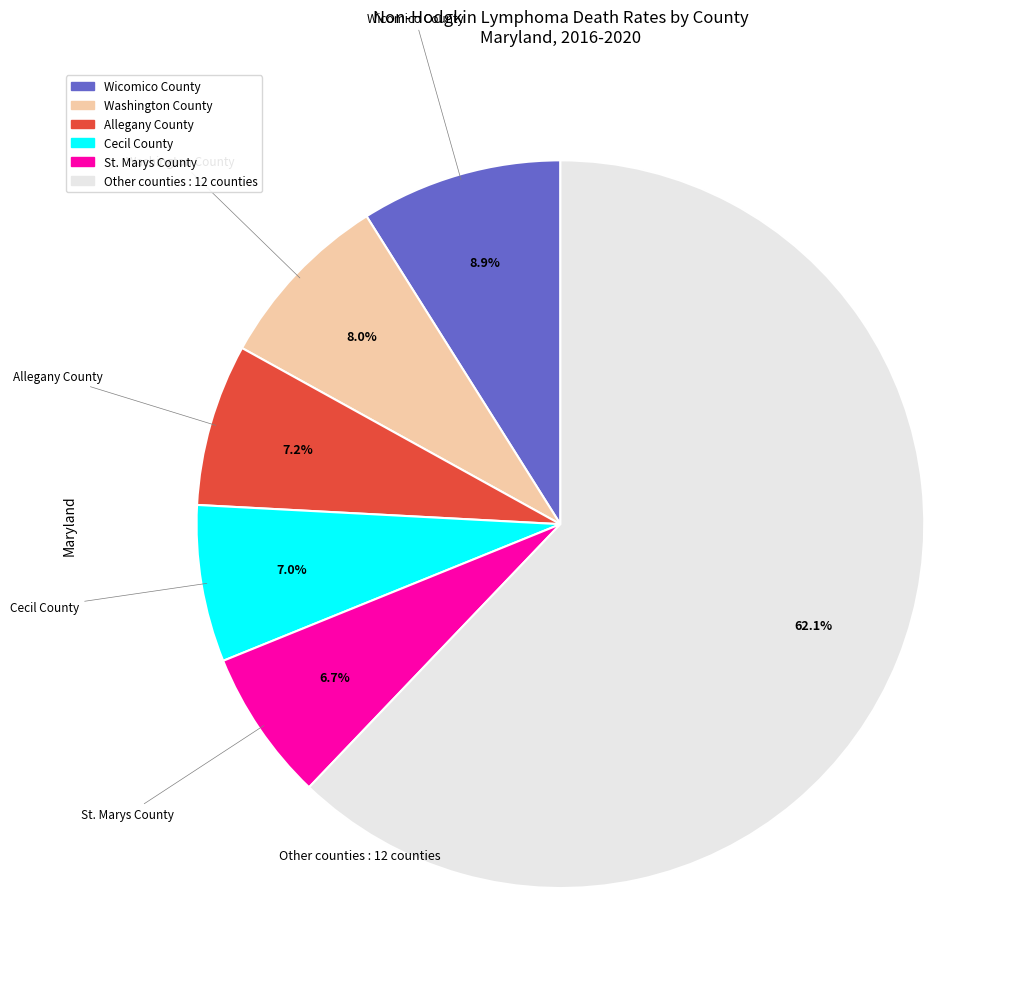

Is there any slice that represents more than half of the pie?

Yes